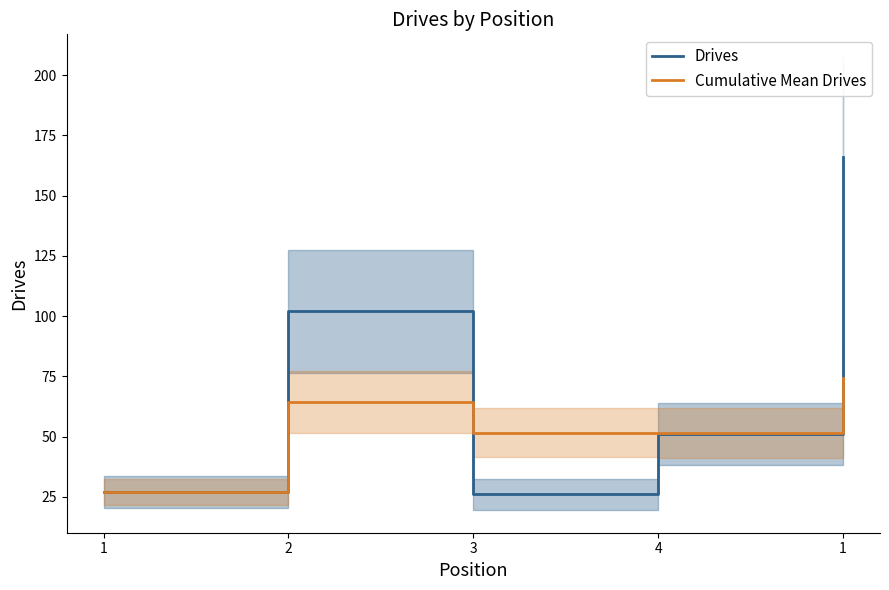

Which series ends up on top after the final intersection of Cumulative Mean Drives and Drives?

Drives